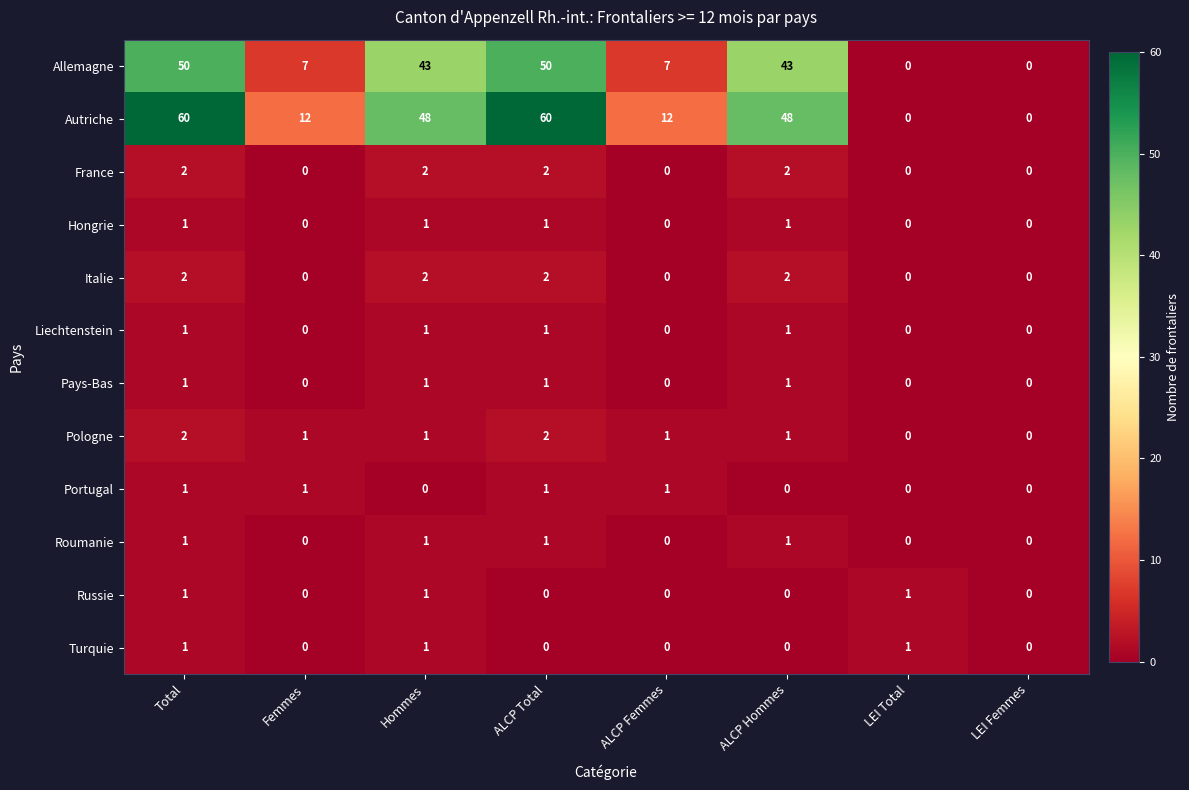

What is the difference between the highest and lowest values at Femmes?

12